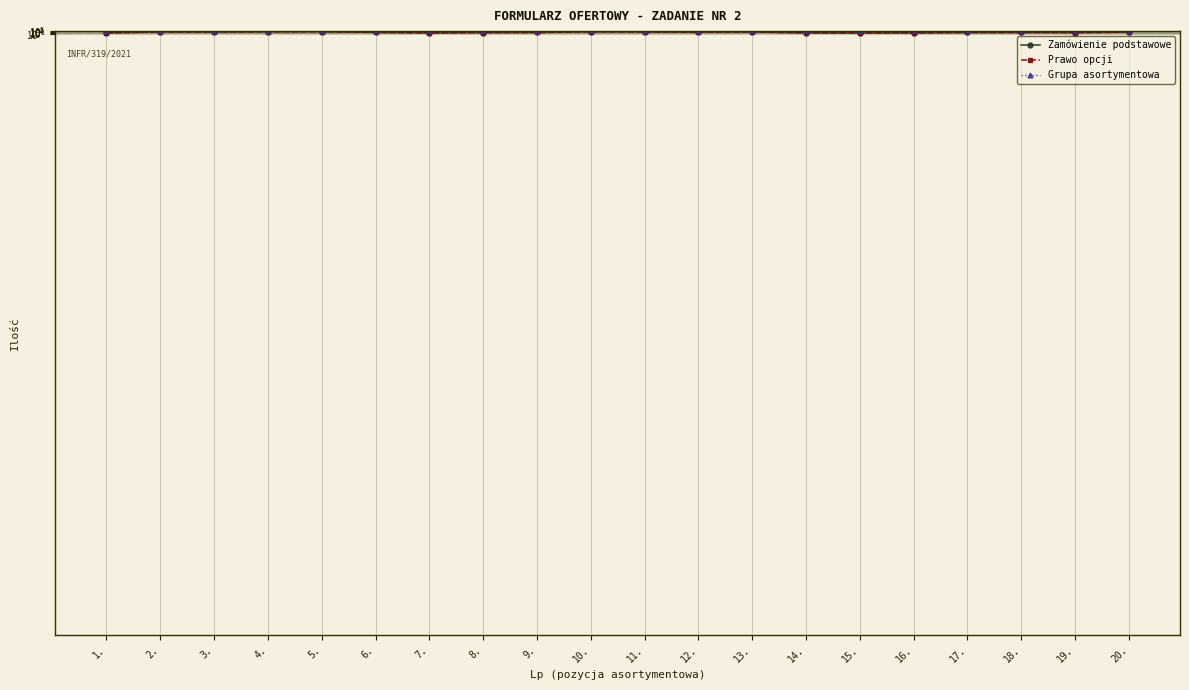

Rank the series at 16. from highest to lowest value.

Grupa asortymentowa, Zamówienie podstawowe, Prawo opcji